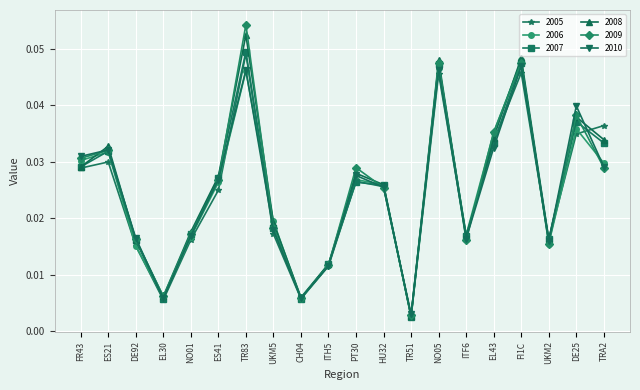

True or false: 2006 has more than 1 points higher than both neighbors.

True